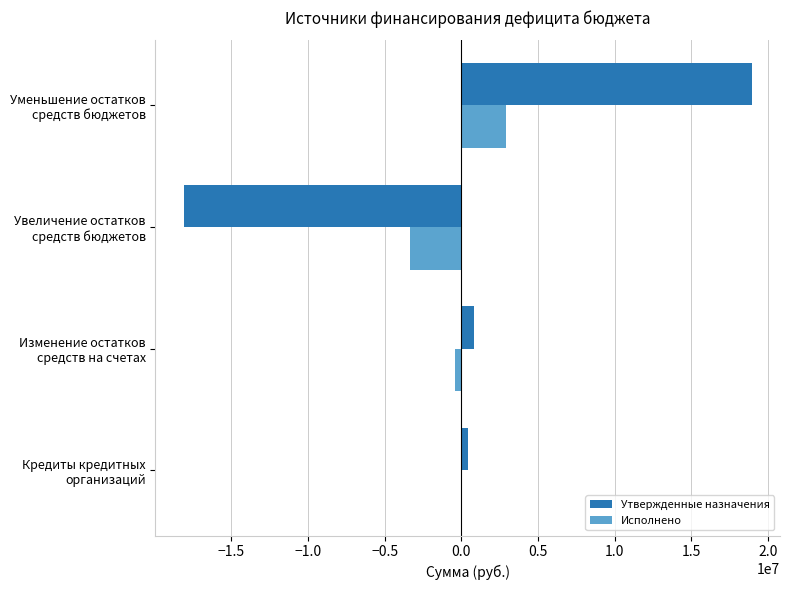

How many values in the Утвержденные назначения series exceed 835112?

2